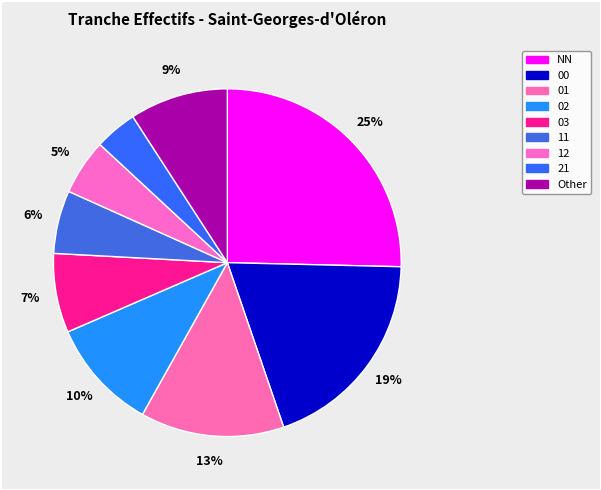

How many segments does this pie chart have?

9